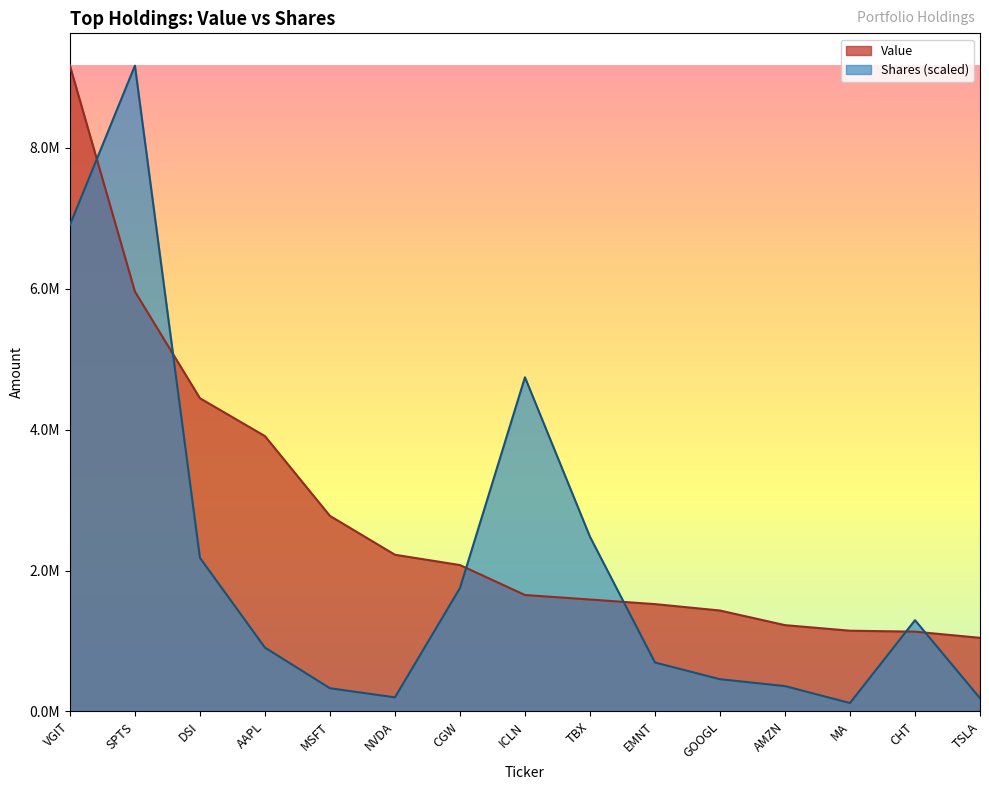

What is the sum of all Value values?

41301216.0